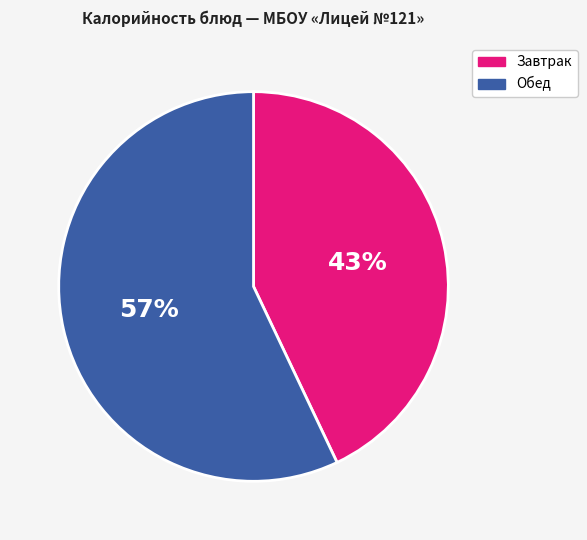

Rank the categories by value from highest to lowest.

Обед, Завтрак